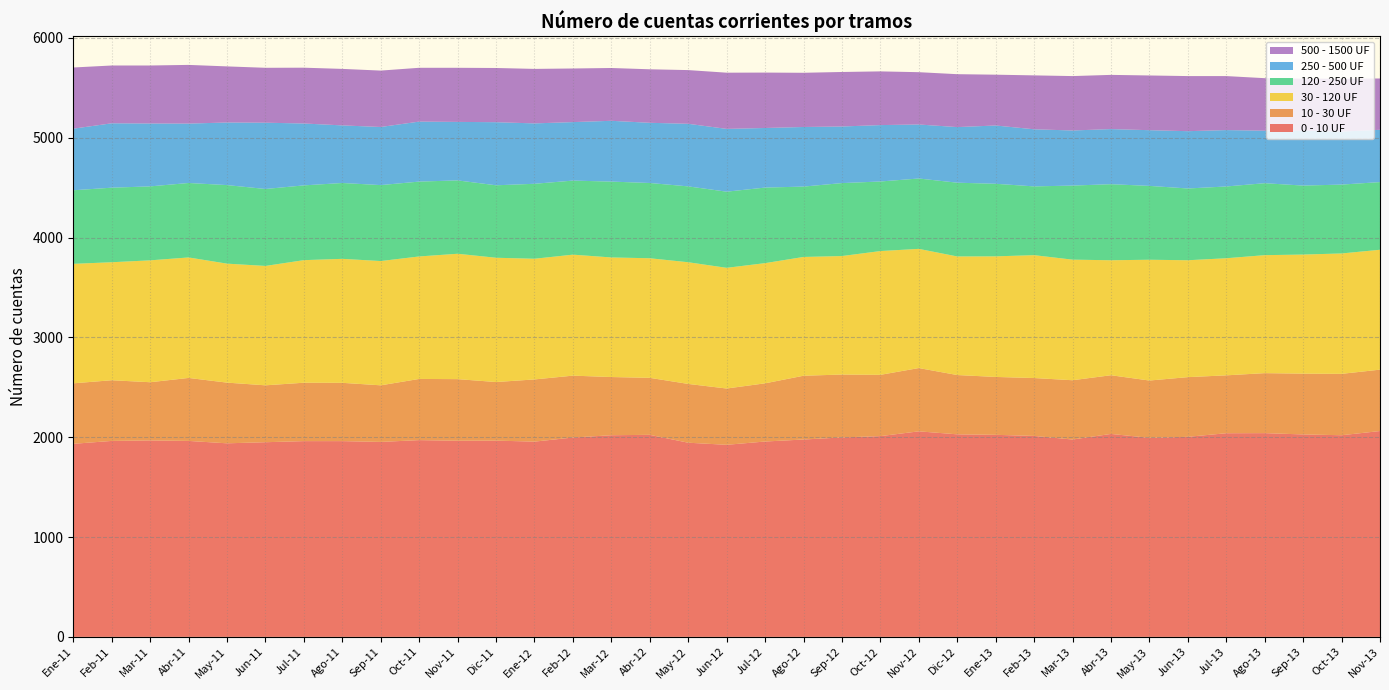

Reading right to left, what are all the values shown in this chart?

0 - 10 UF: Nov-13=2062	Oct-13=2020	Sep-13=2028	Ago-13=2041	Jul-13=2040	Jun-13=2004	May-13=1994	Abr-13=2033	Mar-13=1977	Feb-13=2013	Ene-13=2024	Dic-12=2029	Nov-12=2059	Oct-12=2011	Sep-12=1998	Ago-12=1977	Jul-12=1957	Jun-12=1924	May-12=1945	Abr-12=2024	Mar-12=2020	Feb-12=1997	Ene-12=1956	Dic-11=1966	Nov-11=1965	Oct-11=1971	Sep-11=1953	Ago-11=1961	Jul-11=1961	Jun-11=1950	May-11=1939	Abr-11=1963	Mar-11=1968	Feb-11=1963	Ene-11=1934
10 - 30 UF: Nov-13=615	Oct-13=615	Sep-13=609	Ago-13=601	Jul-13=580	Jun-13=598	May-13=574	Abr-13=588	Mar-13=594	Feb-13=580	Ene-13=580	Dic-12=594	Nov-12=634	Oct-12=614	Sep-12=630	Ago-12=639	Jul-12=583	Jun-12=564	May-12=589	Abr-12=571	Mar-12=583	Feb-12=620	Ene-12=623	Dic-11=587	Nov-11=617	Oct-11=613	Sep-11=567	Ago-11=584	Jul-11=585	Jun-11=570	May-11=608	Abr-11=631	Mar-11=583	Feb-11=608	Ene-11=606
30 - 120 UF: Nov-13=1201	Oct-13=1206	Sep-13=1193	Ago-13=1182	Jul-13=1173	Jun-13=1171	May-13=1210	Abr-13=1152	Mar-13=1208	Feb-13=1231	Ene-13=1208	Dic-12=1188	Nov-12=1194	Oct-12=1240	Sep-12=1187	Ago-12=1190	Jul-12=1204	Jun-12=1209	May-12=1219	Abr-12=1198	Mar-12=1198	Feb-12=1212	Ene-12=1209	Dic-11=1245	Nov-11=1256	Oct-11=1227	Sep-11=1245	Ago-11=1242	Jul-11=1228	Jun-11=1196	May-11=1192	Abr-11=1207	Mar-11=1221	Feb-11=1182	Ene-11=1197
120 - 250 UF: Nov-13=678	Oct-13=690	Sep-13=691	Ago-13=721	Jul-13=719	Jun-13=719	May-13=740	Abr-13=762	Mar-13=742	Feb-13=689	Ene-13=727	Dic-12=739	Nov-12=705	Oct-12=697	Sep-12=731	Ago-12=705	Jul-12=757	Jun-12=763	May-12=760	Abr-12=754	Mar-12=760	Feb-12=742	Ene-12=751	Dic-11=726	Nov-11=735	Oct-11=750	Sep-11=761	Ago-11=760	Jul-11=749	Jun-11=771	May-11=787	Abr-11=746	Mar-11=741	Feb-11=747	Ene-11=737
250 - 500 UF: Nov-13=524	Oct-13=531	Sep-13=550	Ago-13=526	Jul-13=565	Jun-13=574	May-13=558	Abr-13=552	Mar-13=552	Feb-13=572	Ene-13=584	Dic-12=557	Nov-12=541	Oct-12=565	Sep-12=567	Ago-12=597	Jul-12=597	Jun-12=629	May-12=627	Abr-12=603	Mar-12=609	Feb-12=586	Ene-12=605	Dic-11=632	Nov-11=586	Oct-11=601	Sep-11=582	Ago-11=577	Jul-11=620	Jun-11=664	May-11=627	Abr-11=595	Mar-11=630	Feb-11=645	Ene-11=617
500 - 1500 UF: Nov-13=514	Oct-13=530	Sep-13=521	Ago-13=526	Jul-13=541	Jun-13=552	May-13=548	Abr-13=543	Mar-13=545	Feb-13=540	Ene-13=509	Dic-12=530	Nov-12=524	Oct-12=538	Sep-12=546	Ago-12=543	Jul-12=555	Jun-12=563	May-12=538	Abr-12=536	Mar-12=529	Feb-12=537	Ene-12=546	Dic-11=543	Nov-11=542	Oct-11=539	Sep-11=565	Ago-11=566	Jul-11=559	Jun-11=550	May-11=562	Abr-11=588	Mar-11=581	Feb-11=579	Ene-11=613